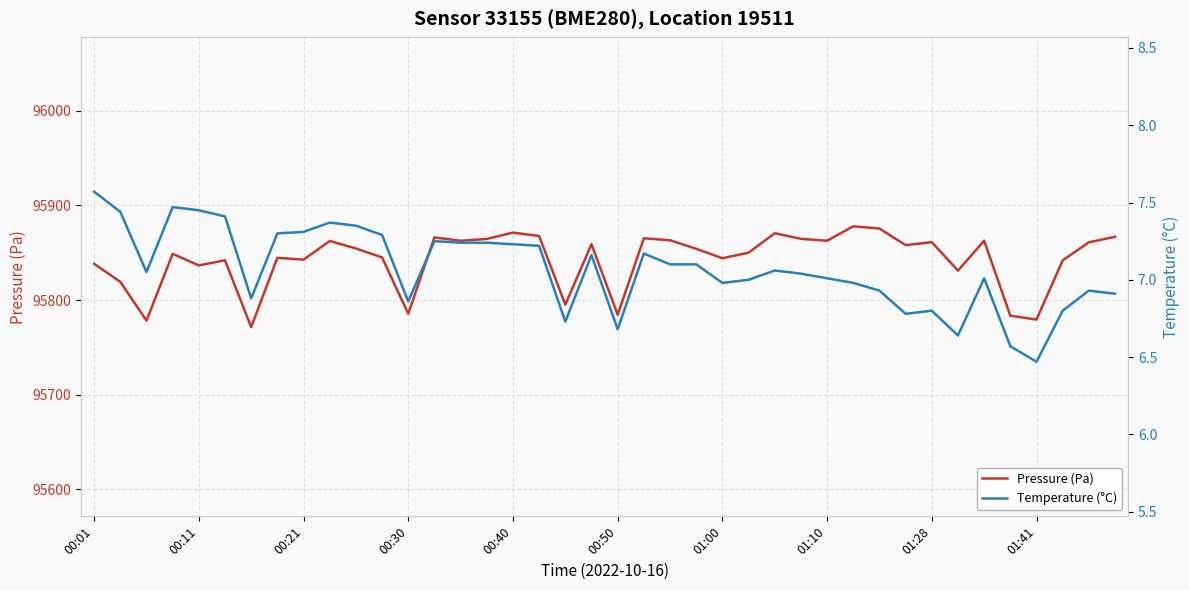

At how many categories does at least one series exceed 66208?

40